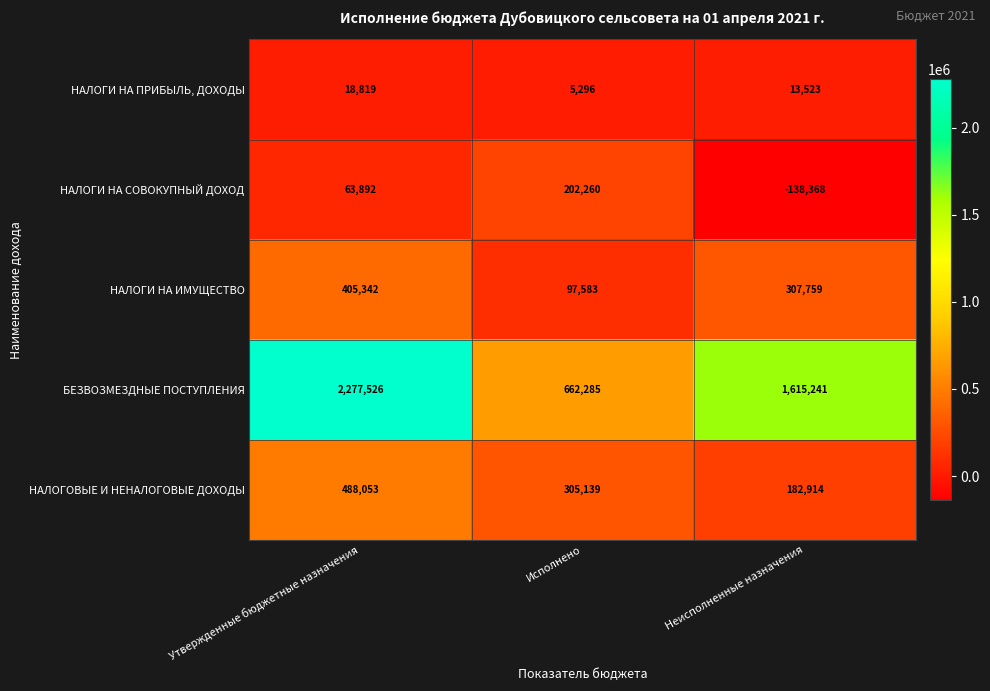

Which series changed the most between Утвержденные бюджетные назначения and Неисполненные назначения?

БЕЗВОЗМЕЗДНЫЕ ПОСТУПЛЕНИЯ